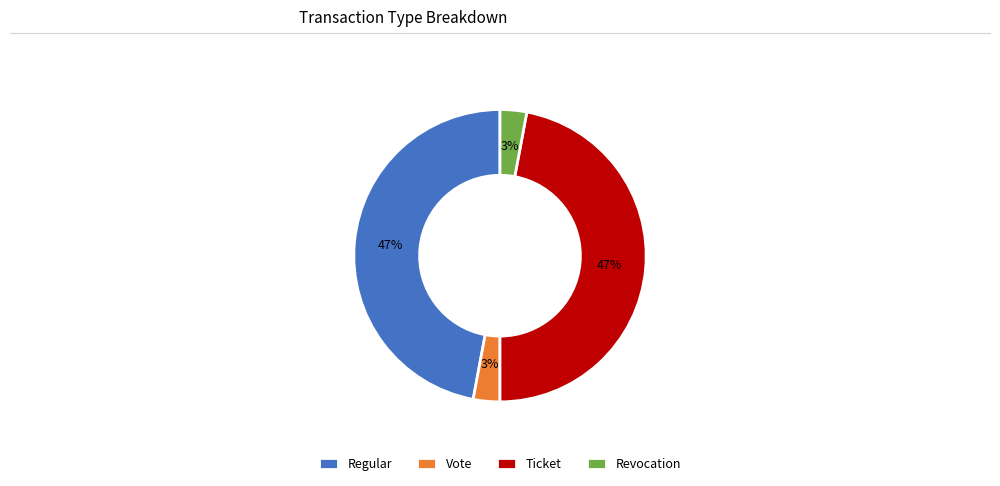

To the nearest percent, what percentage of the pie is Ticket?

47%